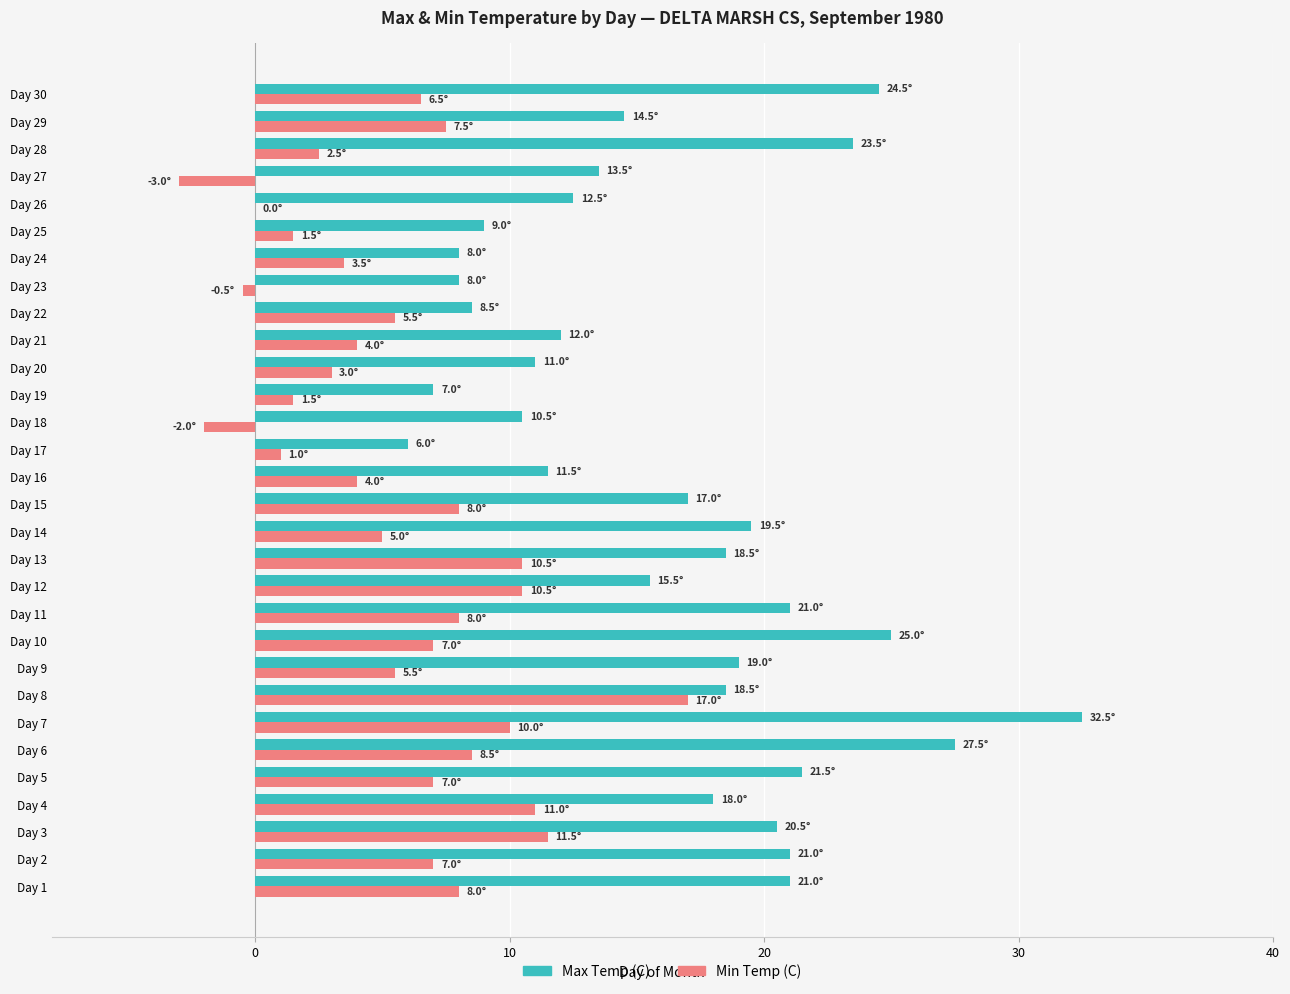

At which label does Min Temp (C) reach its peak?

Day 8